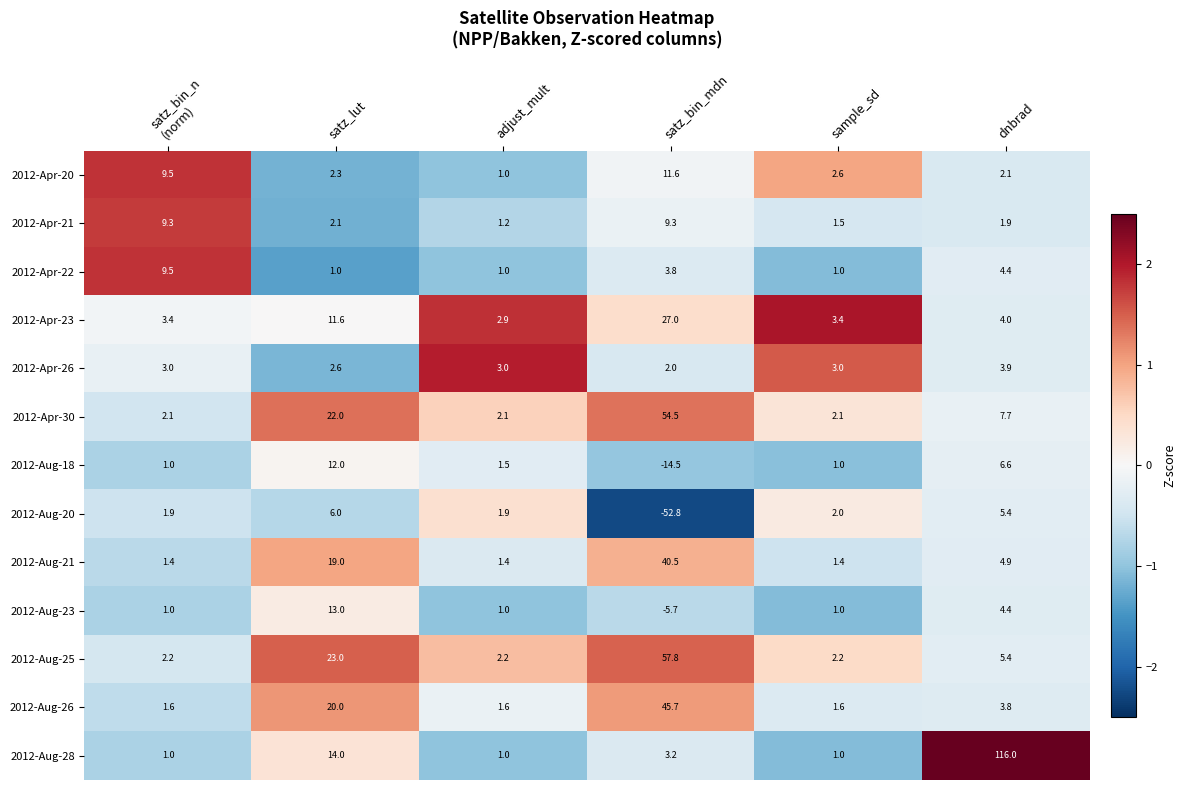

What is the spread (max minus min) of values at satz_bin_mdn?

110.6